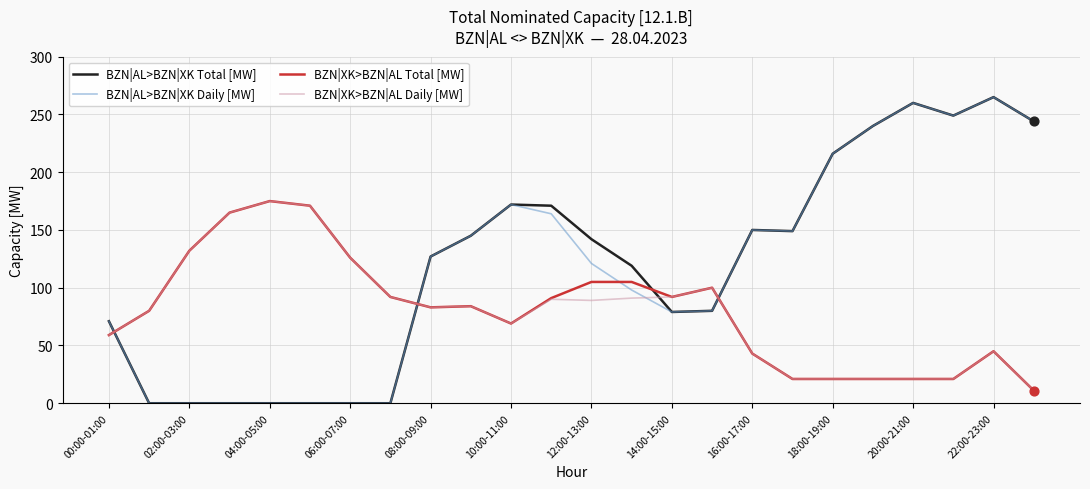

Which series ends up on top after the final intersection of BZN|AL>BZN|XK Daily [MW] and BZN|XK>BZN|AL Total [MW]?

BZN|AL>BZN|XK Daily [MW]